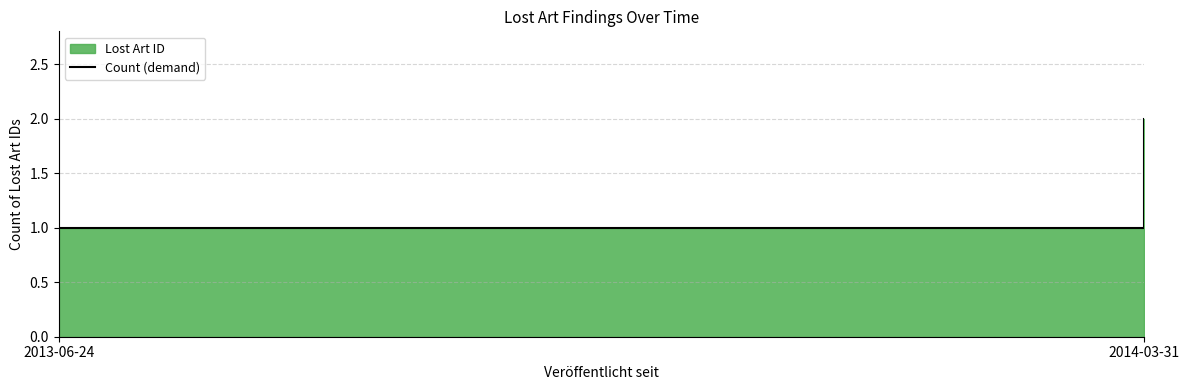

What is the difference between the values at 2013-06-24 and 2014-03-31?

1